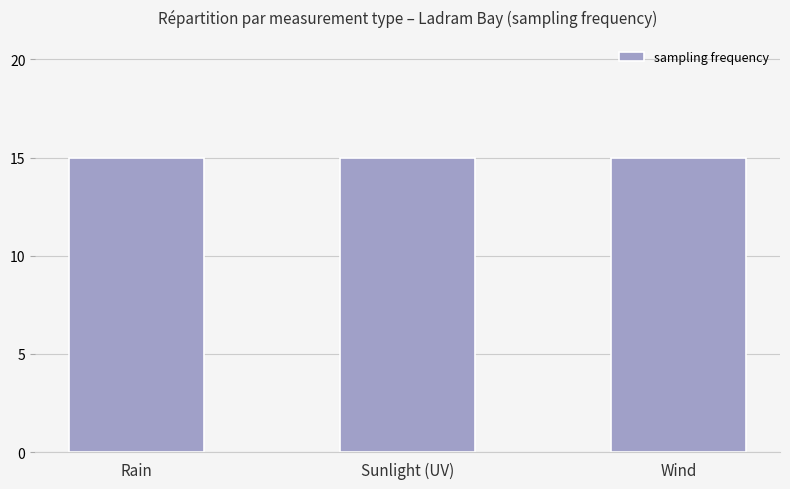

What is the label of the 1st bar from the left?

Rain